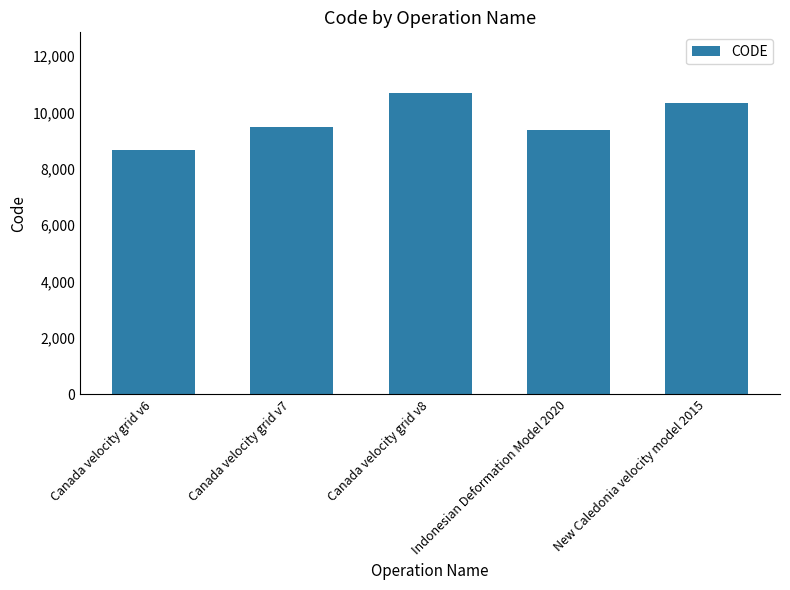

Is it true that the value at Canada velocity grid v8 is 10707?

True